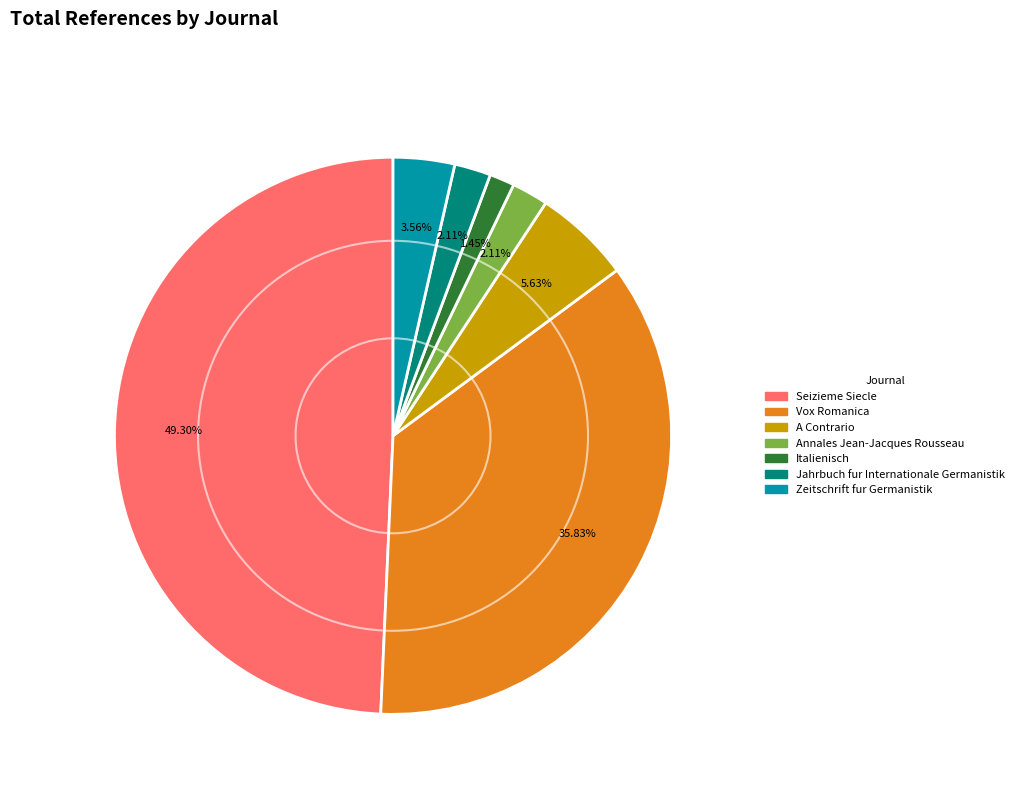

What is the smallest slice in the pie chart?

Italienisch